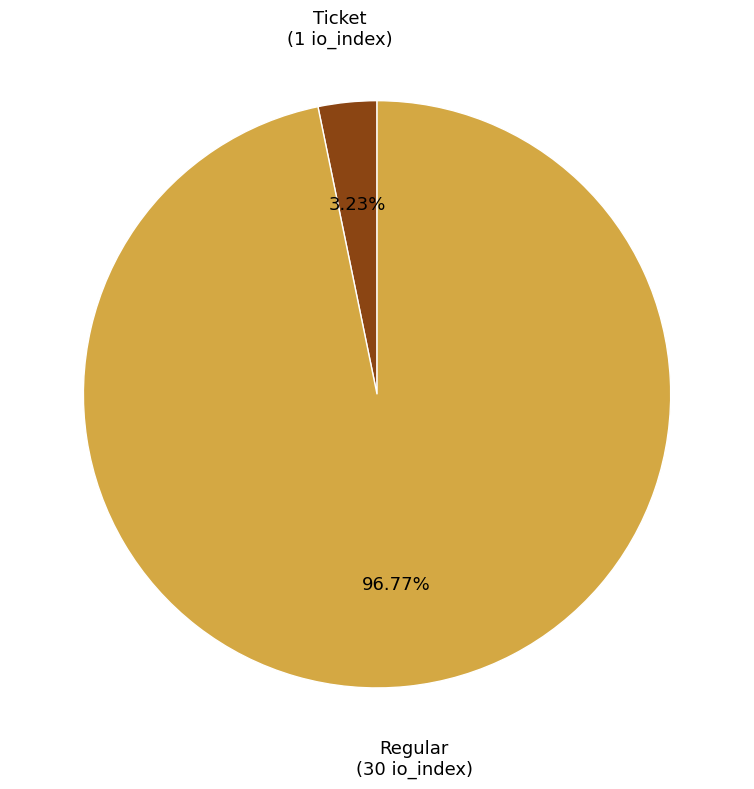

Count the number of slices in the pie.

2